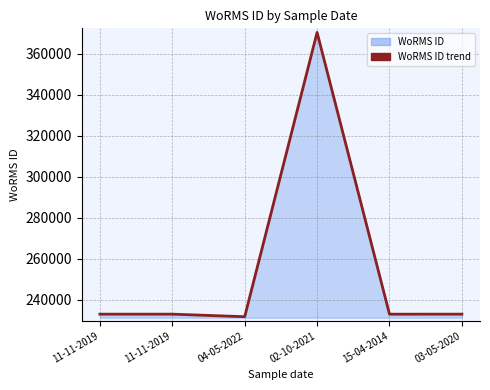

How many interior local peaks (higher than both neighbors) does the data have?

1